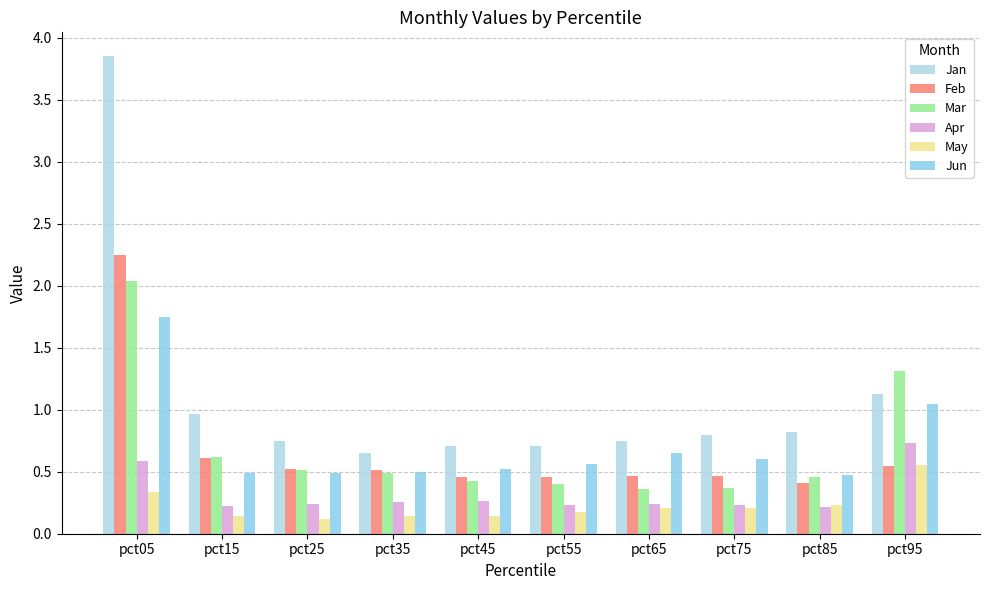

The Mar series shows 0.5 at pct35. True or false?

True